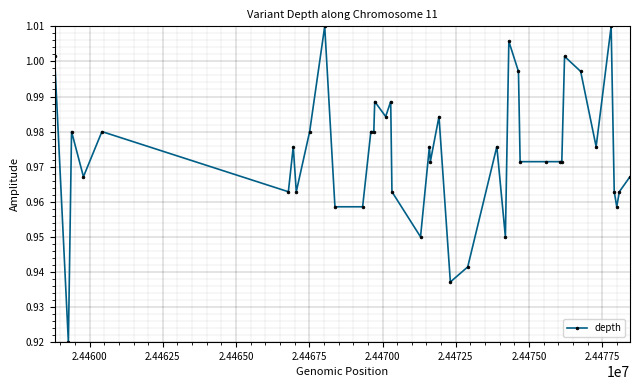

True or false: the data has more than 2 interior local peaks.

True